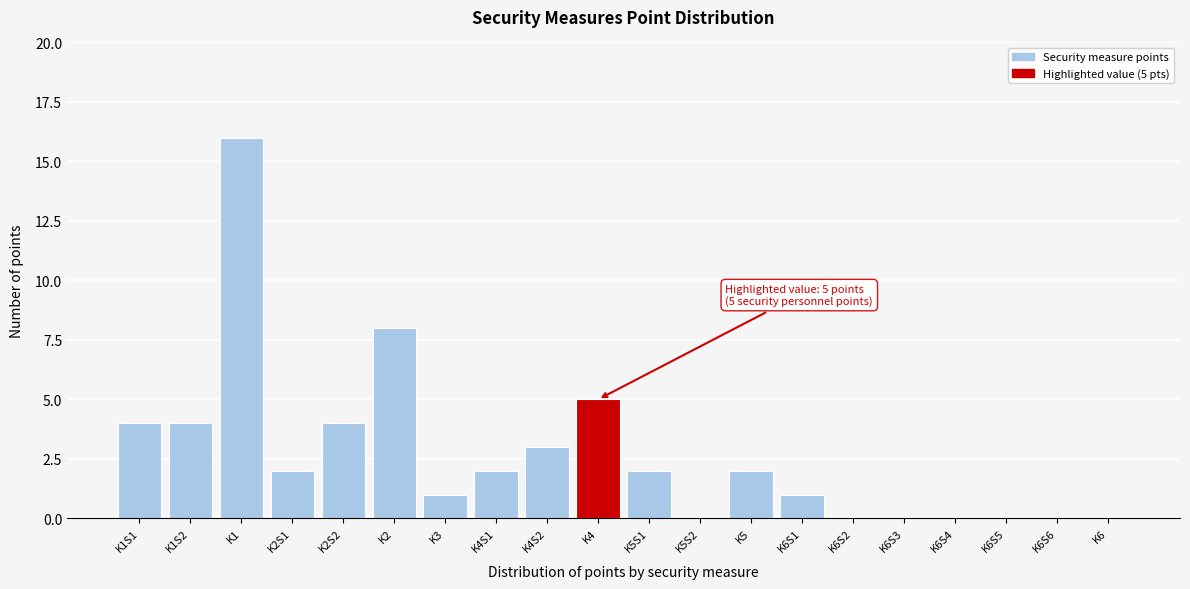

Reading right to left, extract all data points from this chart.

K6=0	K6S6=0	K6S5=0	K6S4=0	K6S3=0	K6S2=0	K6S1=1	K5=2	K5S2=0	K5S1=2	K4=5	K4S2=3	K4S1=2	K3=1	K2=8	K2S2=4	K2S1=2	K1=16	K1S2=4	K1S1=4